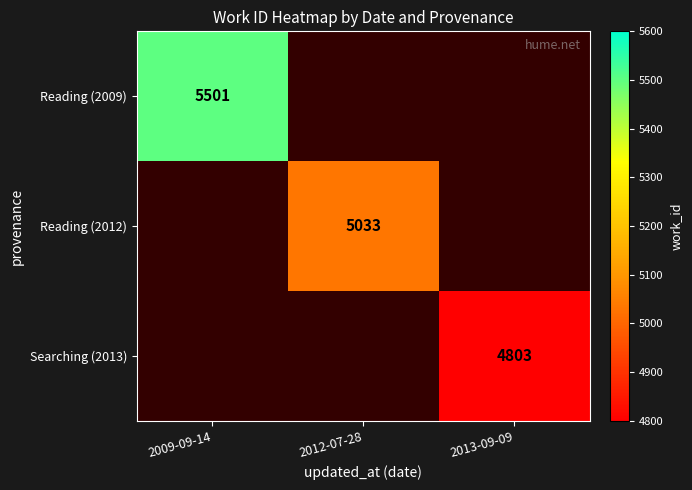

Is it true that Searching (2013) equals 6710 at 2013-09-09?

False